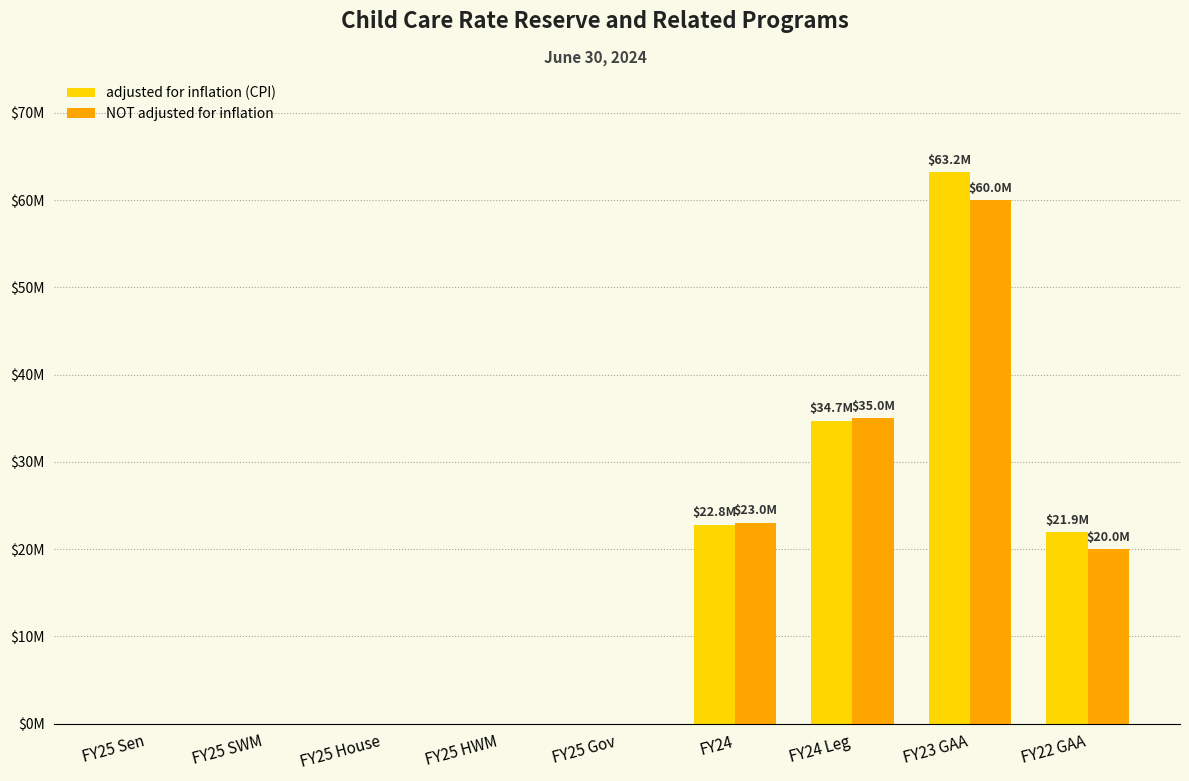

Which series has the largest range (max minus min)?

adjusted for inflation (CPI)